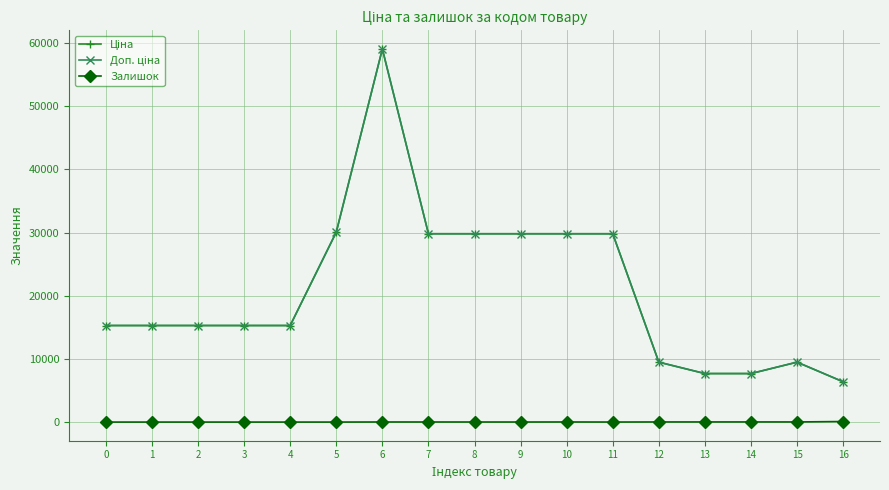

Which series has the largest range (max minus min)?

Ціна